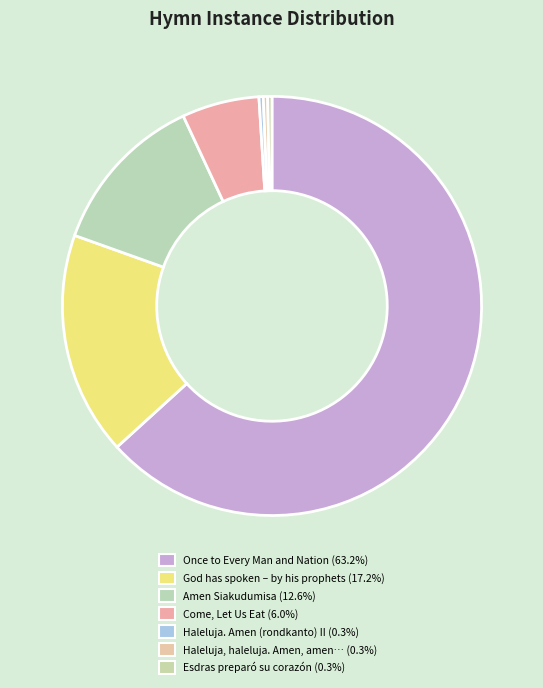

To the nearest percent, what is the difference between the largest and smallest slice percentages?

63%